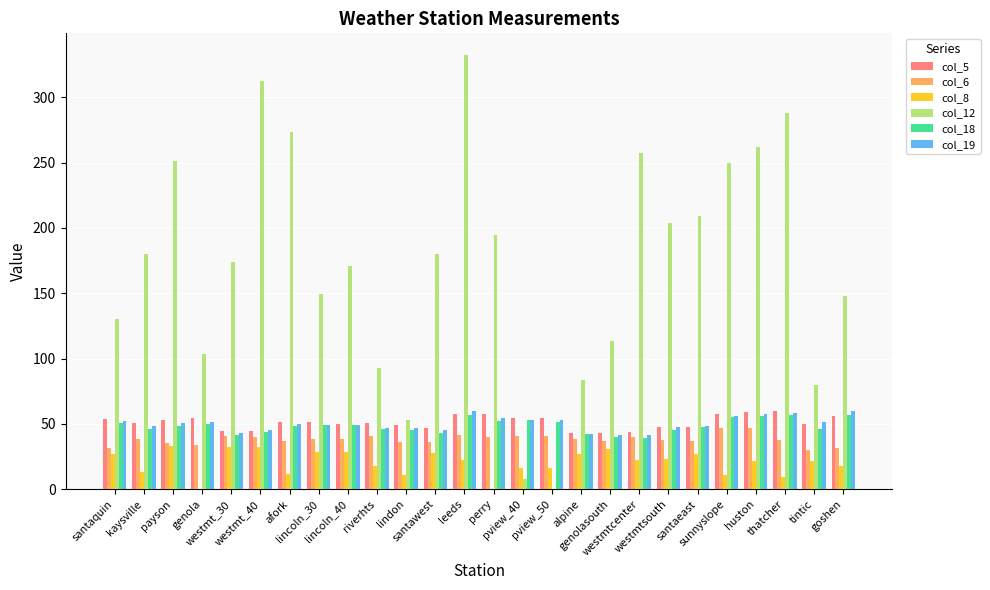

Which series has the largest total across all categories?

col_12